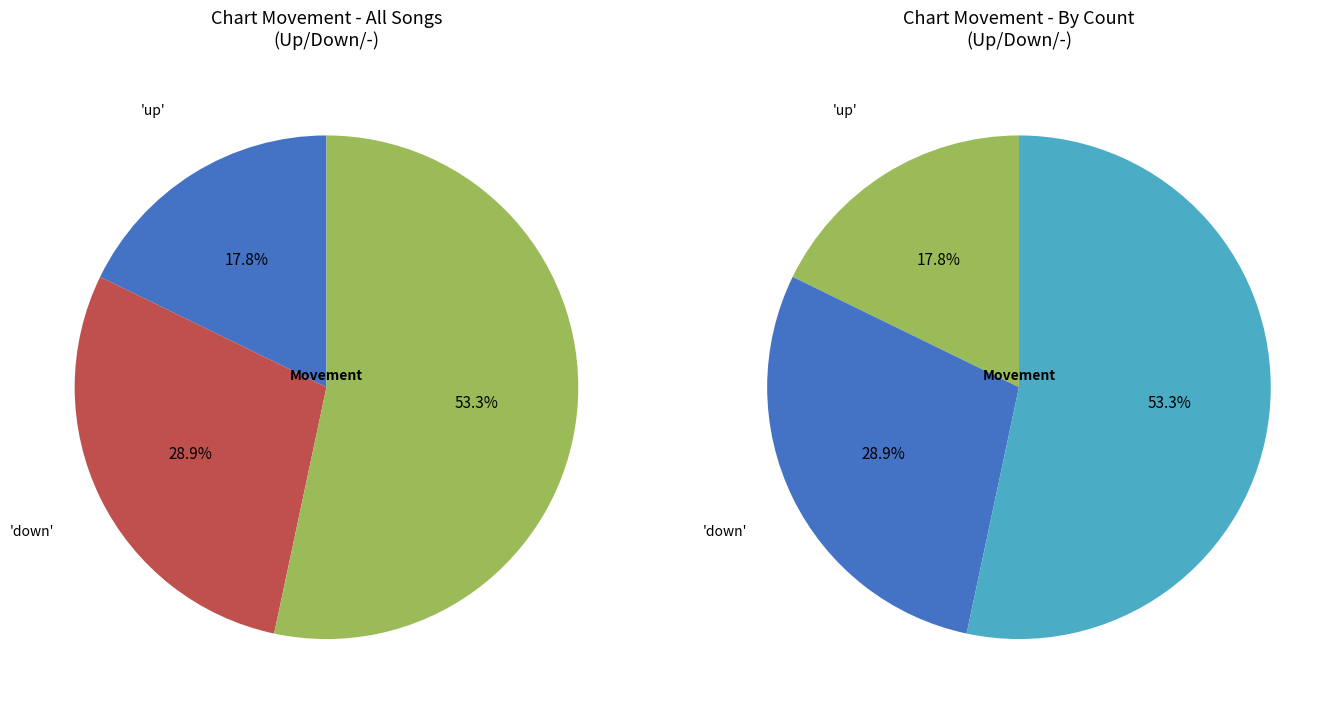

Is it true that up is 3% of the pie?

False